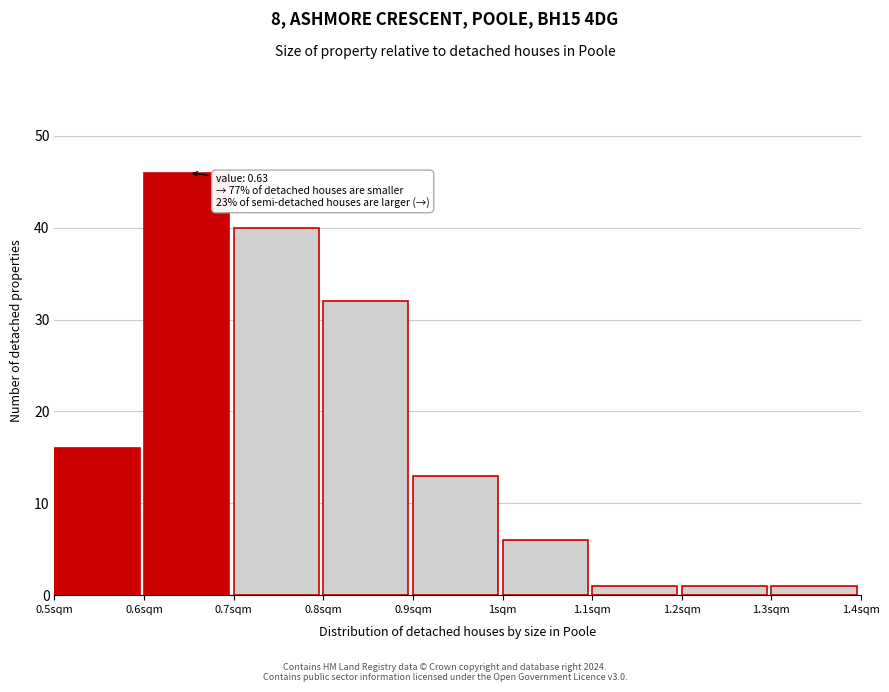

Which range on the x-axis has the tallest bar?

0.6 to 0.7